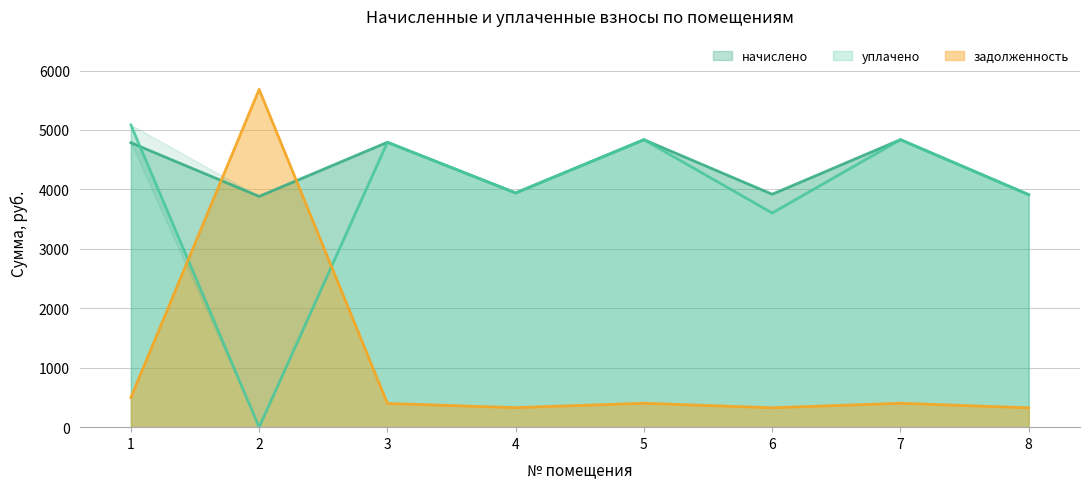

True or false: уплачено and задолженность cross at least once.

True